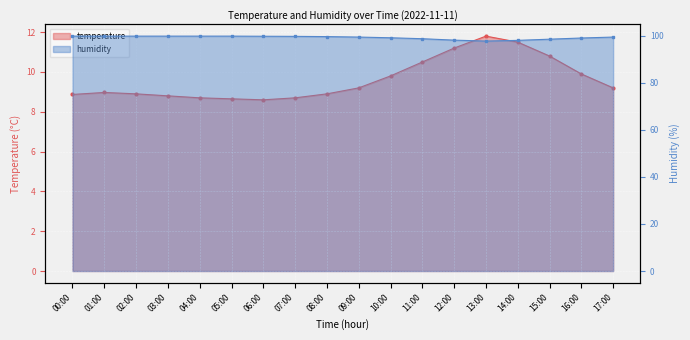

Reading left to right, what are all the values shown in this chart?

temperature: 8.9	9.0	8.9	8.8	8.7	8.7	8.6	8.7	8.9	9.2	9.8	10.5	11.2	11.8	11.5	10.8	9.9	9.2
humidity: 99.9	99.9	99.9	99.9	99.9	99.9	99.8	99.8	99.7	99.5	99.2	98.8	98.2	97.8	98.1	98.6	99.1	99.5